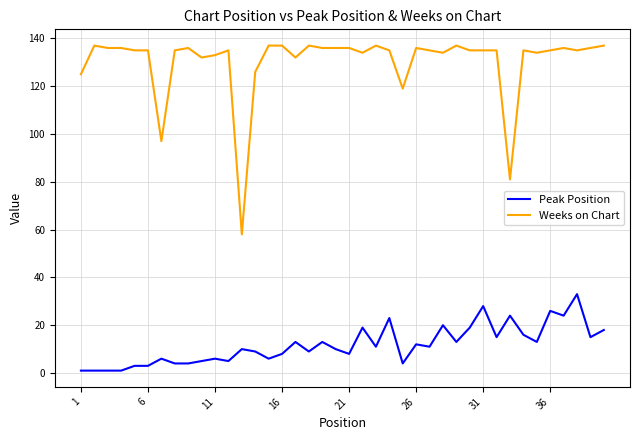

Which series has the largest total across all categories?

Weeks on Chart